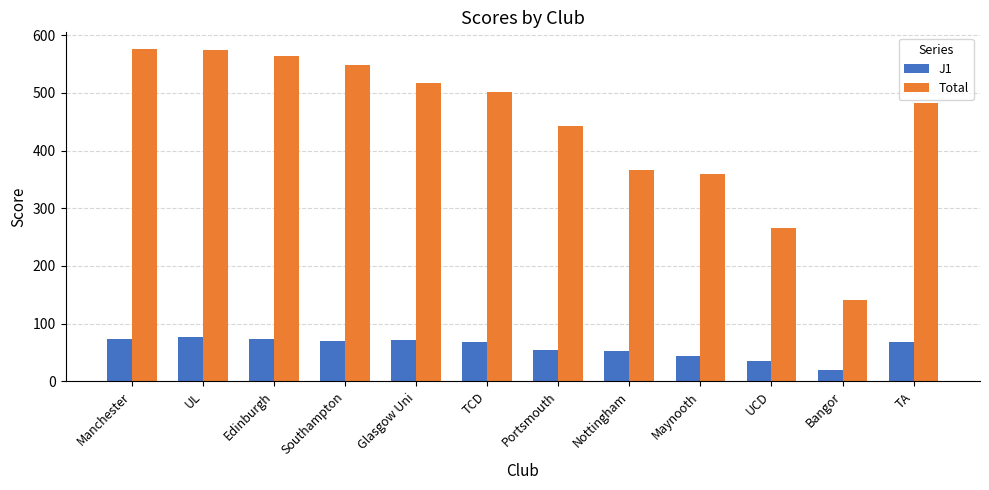

What is the approximate value of J1 at Maynooth, to the nearest 5?

45